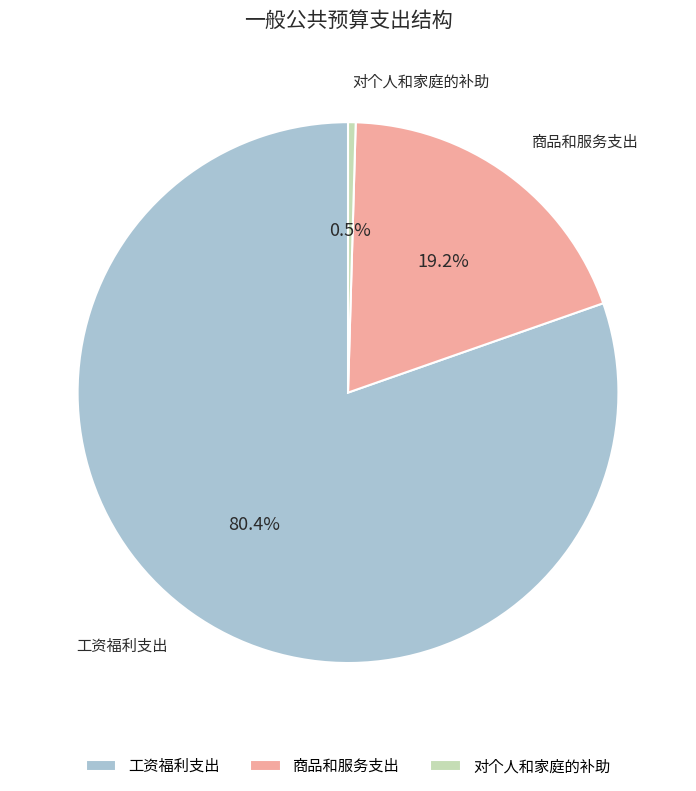

Which category has the smallest portion of the pie?

对个人和家庭的补助